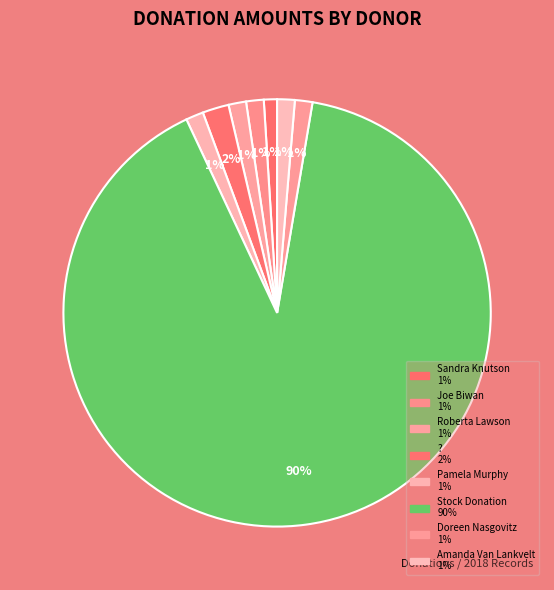

Count the number of slices in the pie.

8